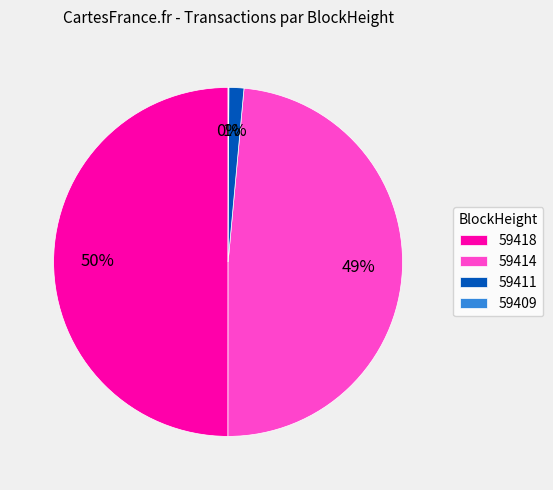

Is it true that 59414 is 34% of the pie?

False